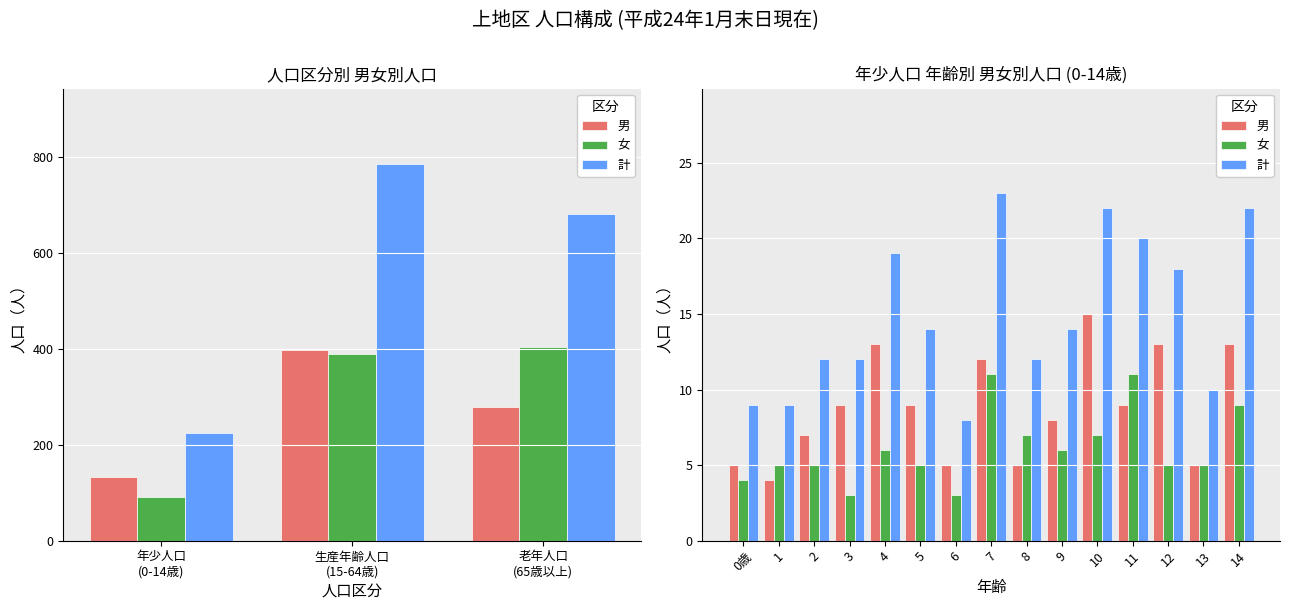

List the series in order of their peak value, lowest first.

女, 男, 計